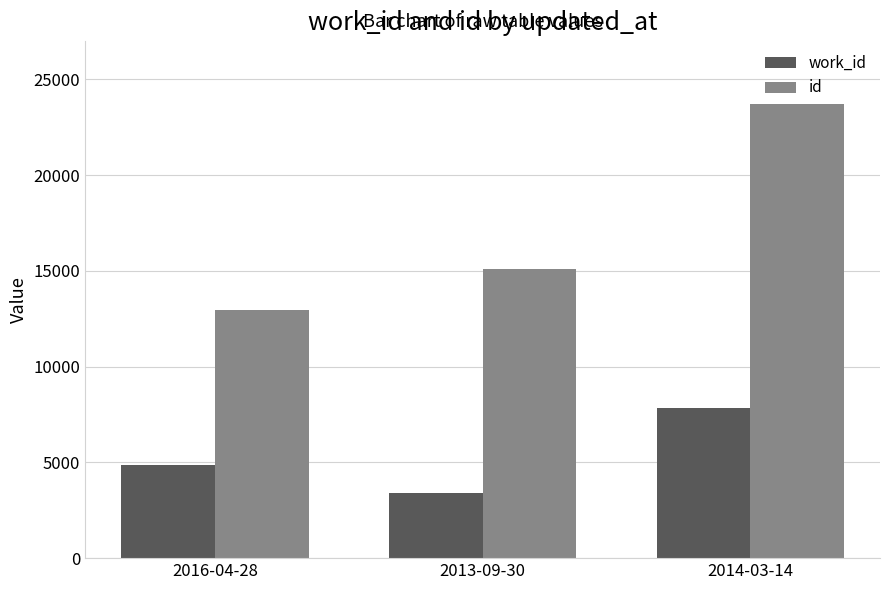

What are all the series names shown in the legend?

work_id, id